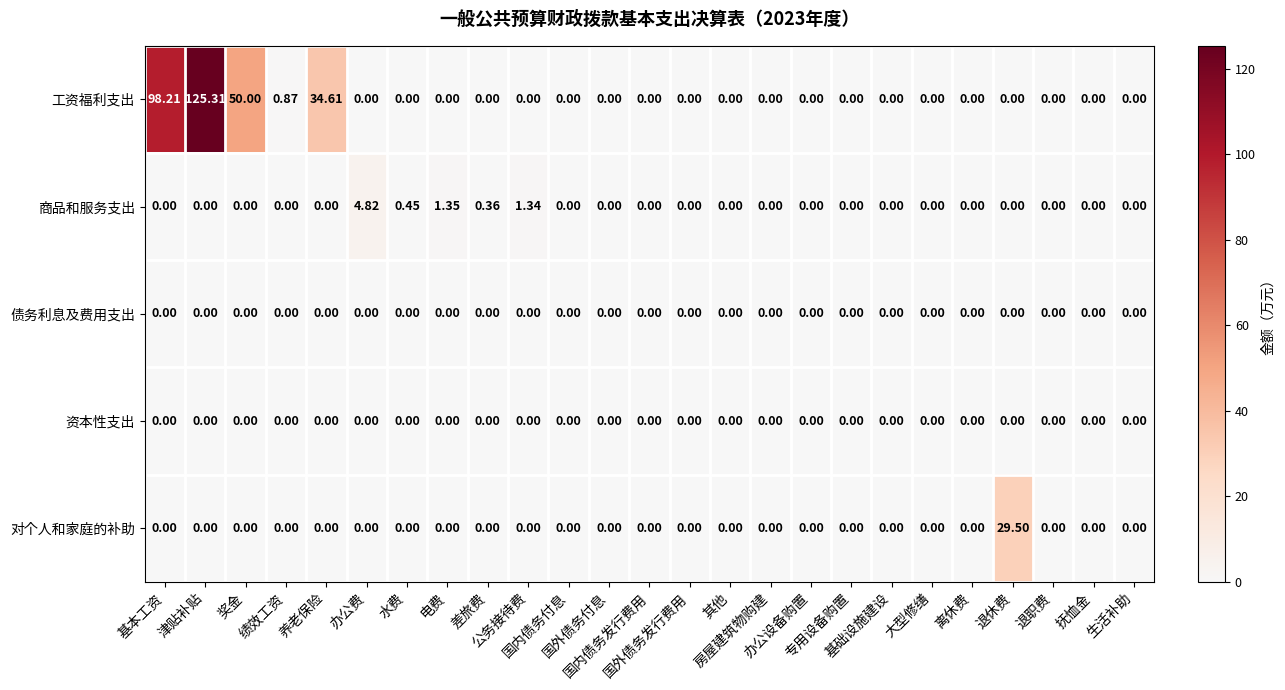

Which series has the largest range (max minus min)?

工资福利支出